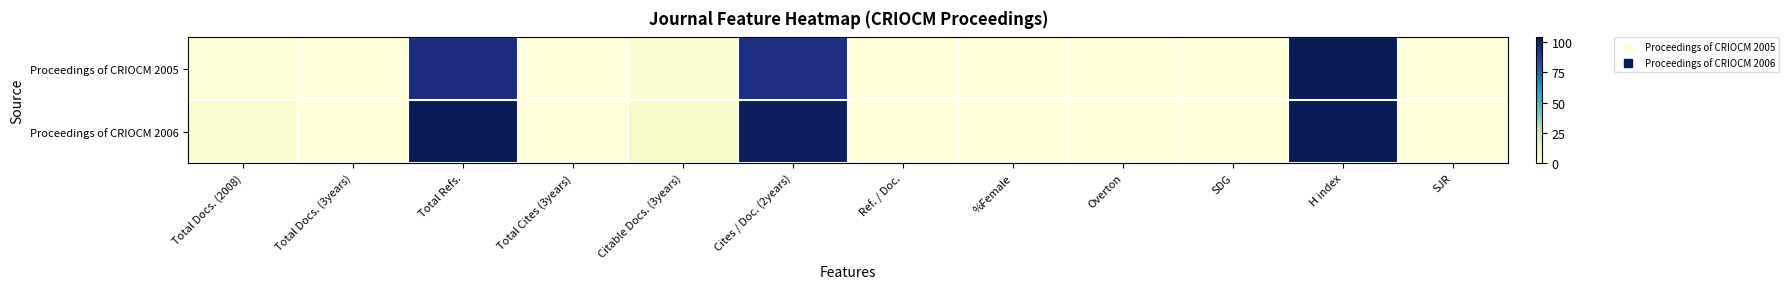

Reading right to left, extract all data points from this chart.

Proceedings of CRIOCM 2005: SJR=0	H index=104	SDG=0	Overton=0	%Female=0	Ref. / Doc.=0	Cites / Doc. (2years)=94	Citable Docs. (3years)=3	Total Cites (3years)=0	Total Refs.=95	Total Docs. (3years)=0	Total Docs. (2008)=2
Proceedings of CRIOCM 2006: SJR=0	H index=104	SDG=0	Overton=0	%Female=0	Ref. / Doc.=0	Cites / Doc. (2years)=102	Citable Docs. (3years)=6	Total Cites (3years)=0	Total Refs.=104	Total Docs. (3years)=0	Total Docs. (2008)=4